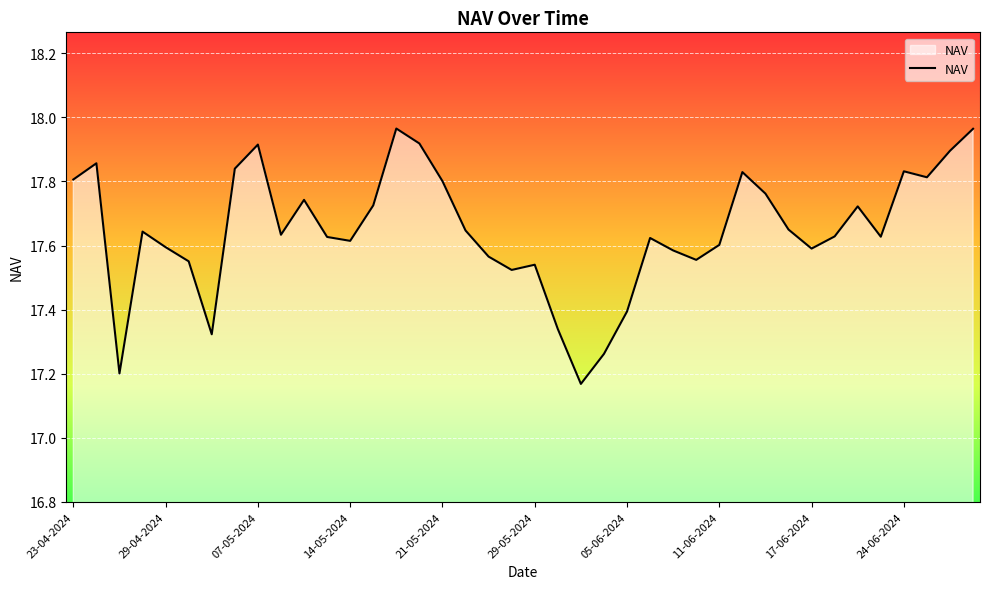

What is the difference between the maximum and minimum values?

0.8